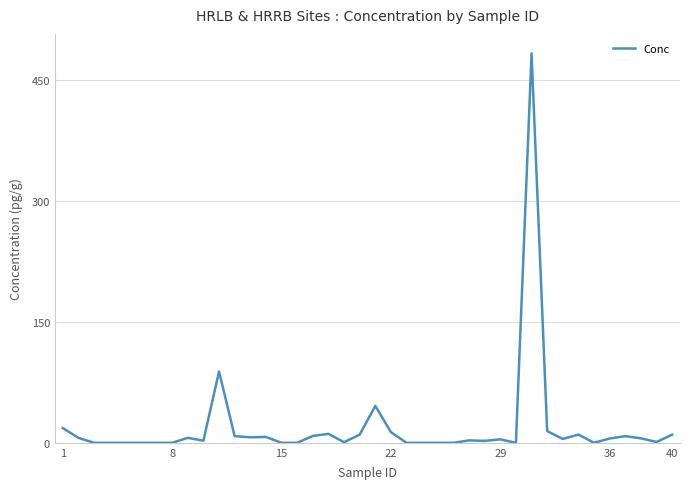

What is the difference between the maximum and minimum values?

483.0